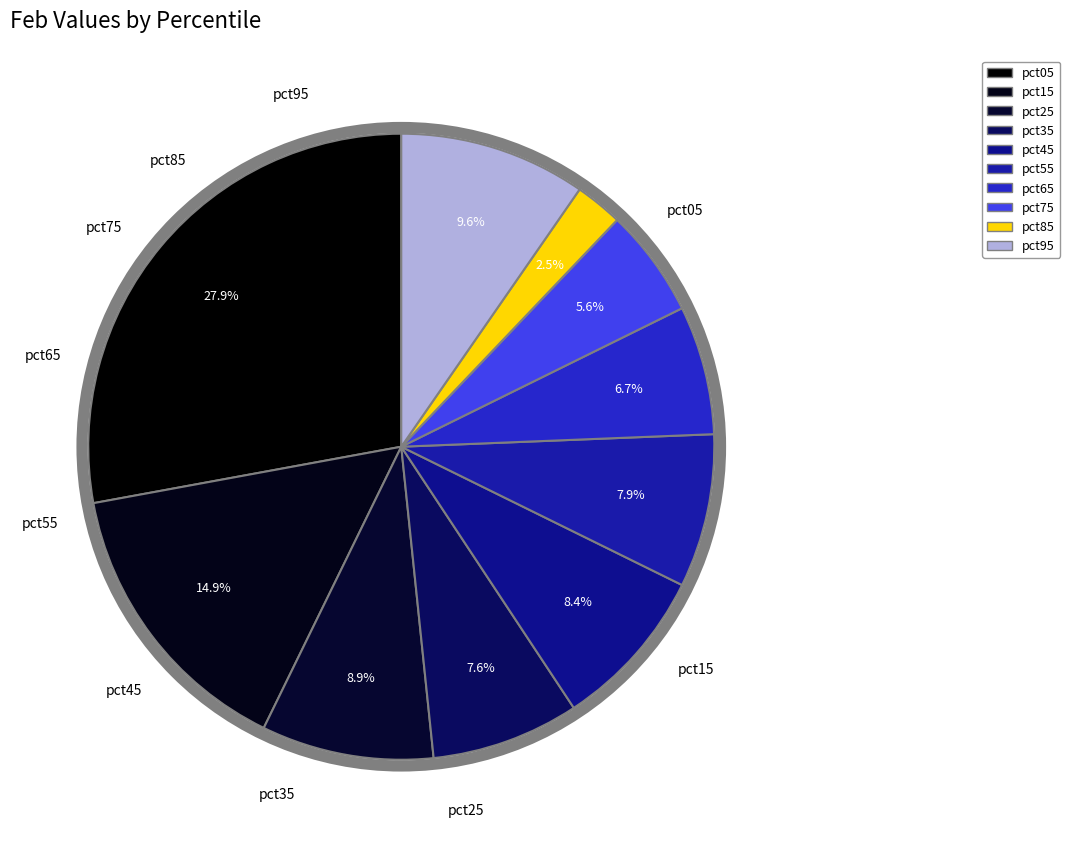

What is the smallest slice in the pie chart?

pct85